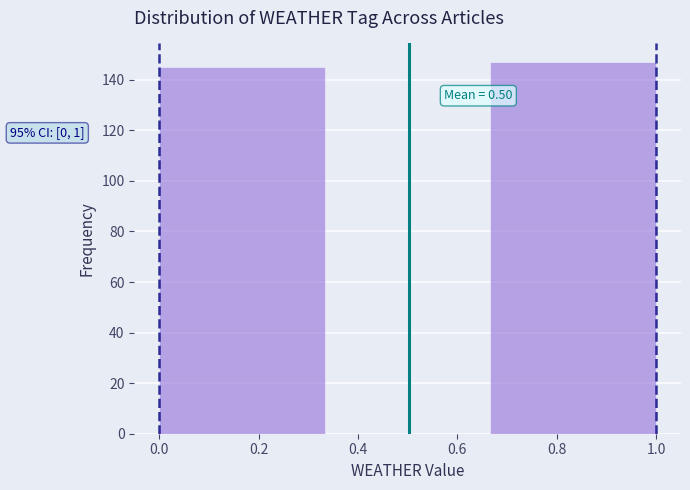

Over which range of the x-axis is the bar tallest?

0.66 to 1.00